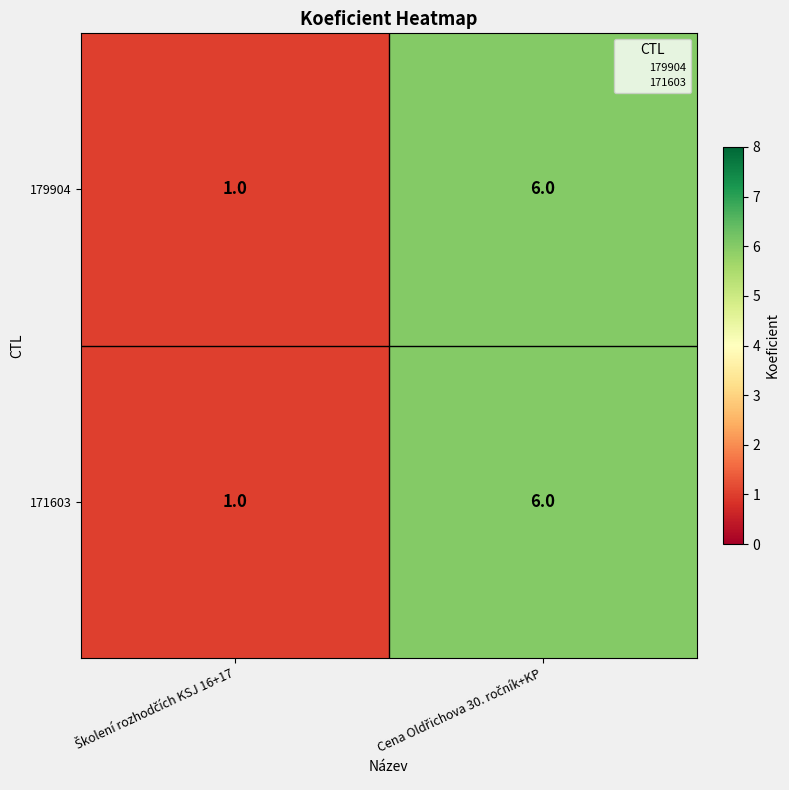

What is the average value of the 171603 series?

4